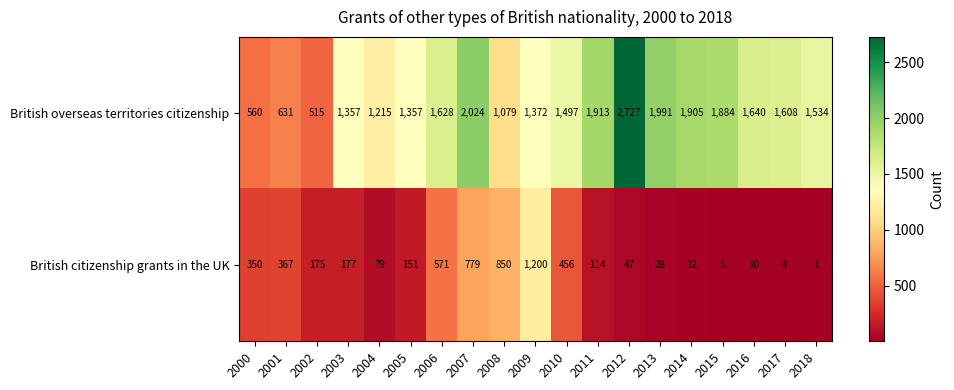

What is the difference between the British overseas territories citizenship values at 2011 and 2014?

8